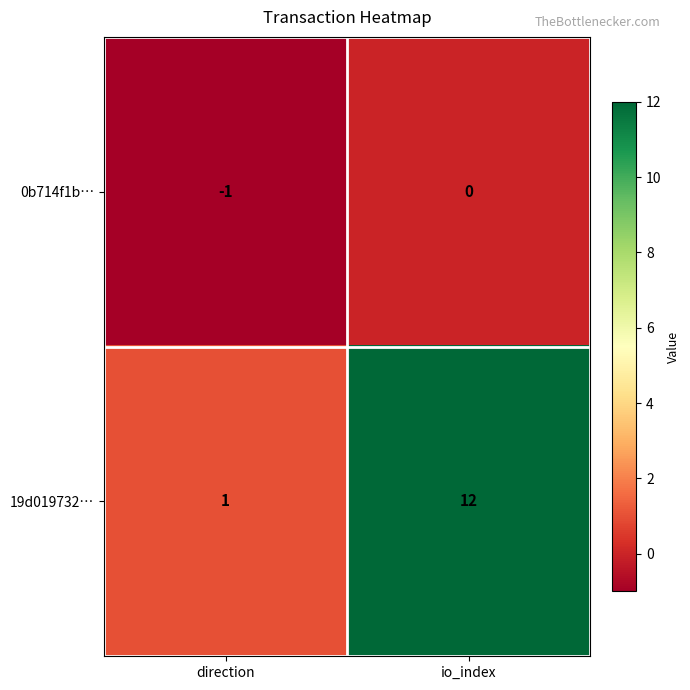

What is the difference between the highest and lowest values at io_index?

12